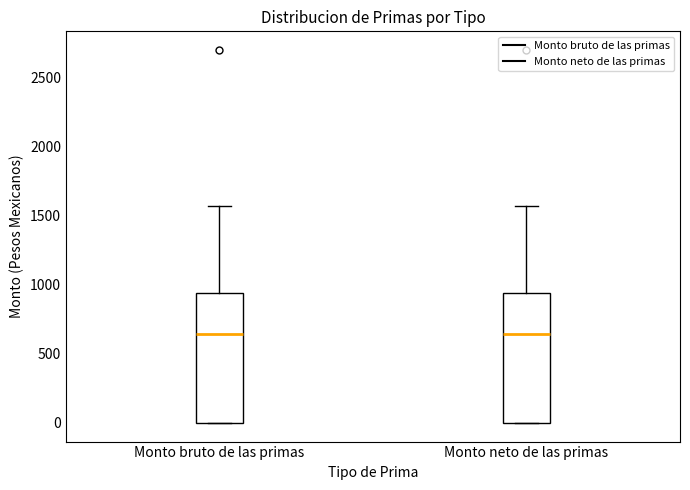

Reading left to right, transcribe this box plot: for each box, give where its median line is, the range the box spans, and where its two whiskers end, as read against the y-axis. The values are not printed on the chart, so give them approximately, as read against the axis.

Monto bruto de las primas: median 650, box 0 to 950, whiskers 0 to 1550
Monto neto de las primas: median 650, box 0 to 950, whiskers 0 to 1550